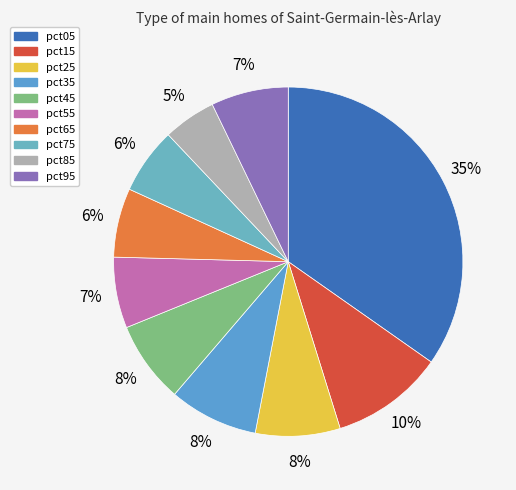

Does pct95 represent more than half of the total?

No